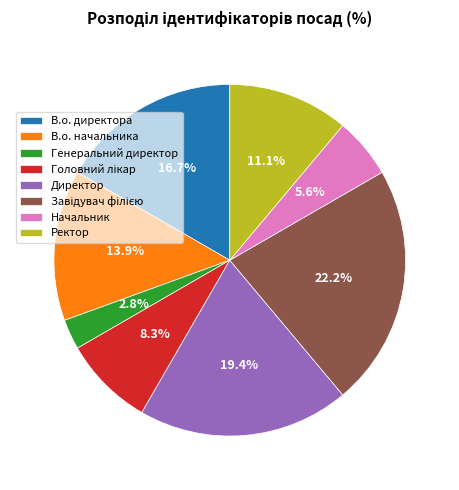

What portion of the pie excludes Начальник?

94.4%